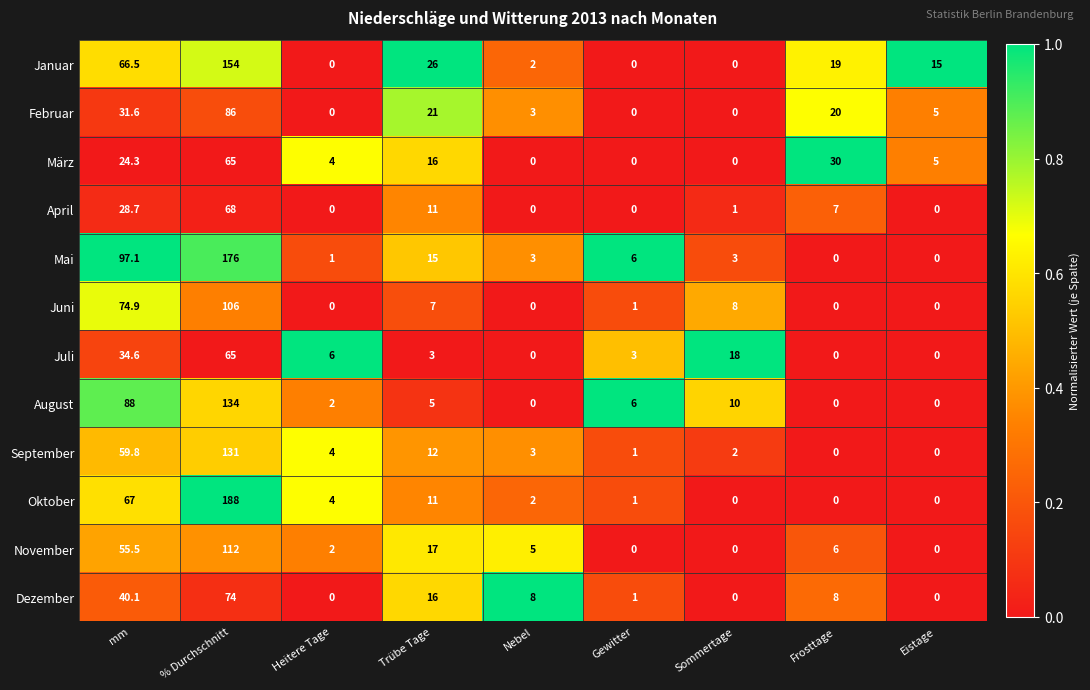

Rank the series at mm from highest to lowest value.

Mai, August, Juni, Oktober, Januar, September, November, Dezember, Juli, Februar, April, März